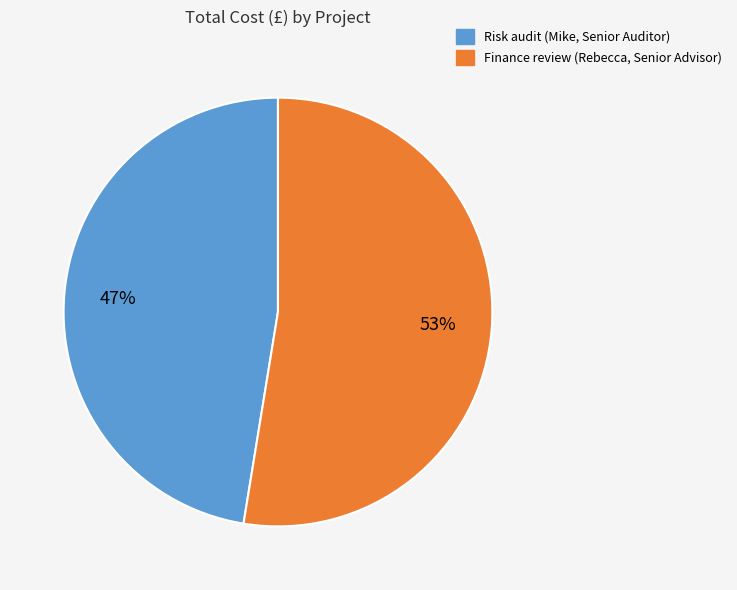

To the nearest percent, what is the combined percentage of Finance review (Rebecca, Senior Advisor) and Risk audit (Mike, Senior Auditor)?

100%